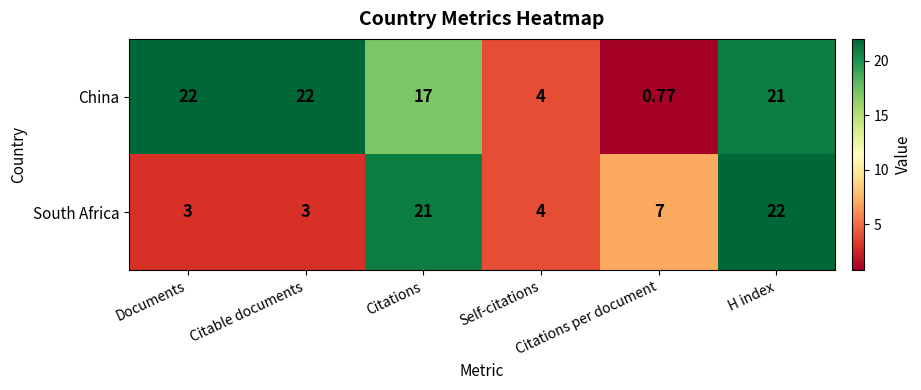

Which series has the largest total across all categories?

China